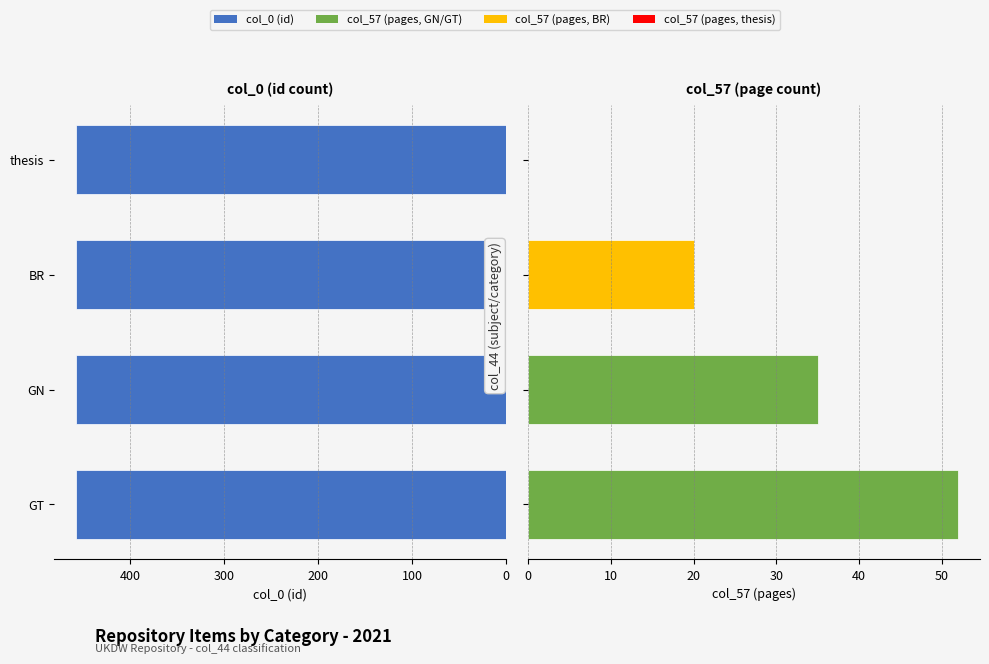

How many bars are there in each group?

2